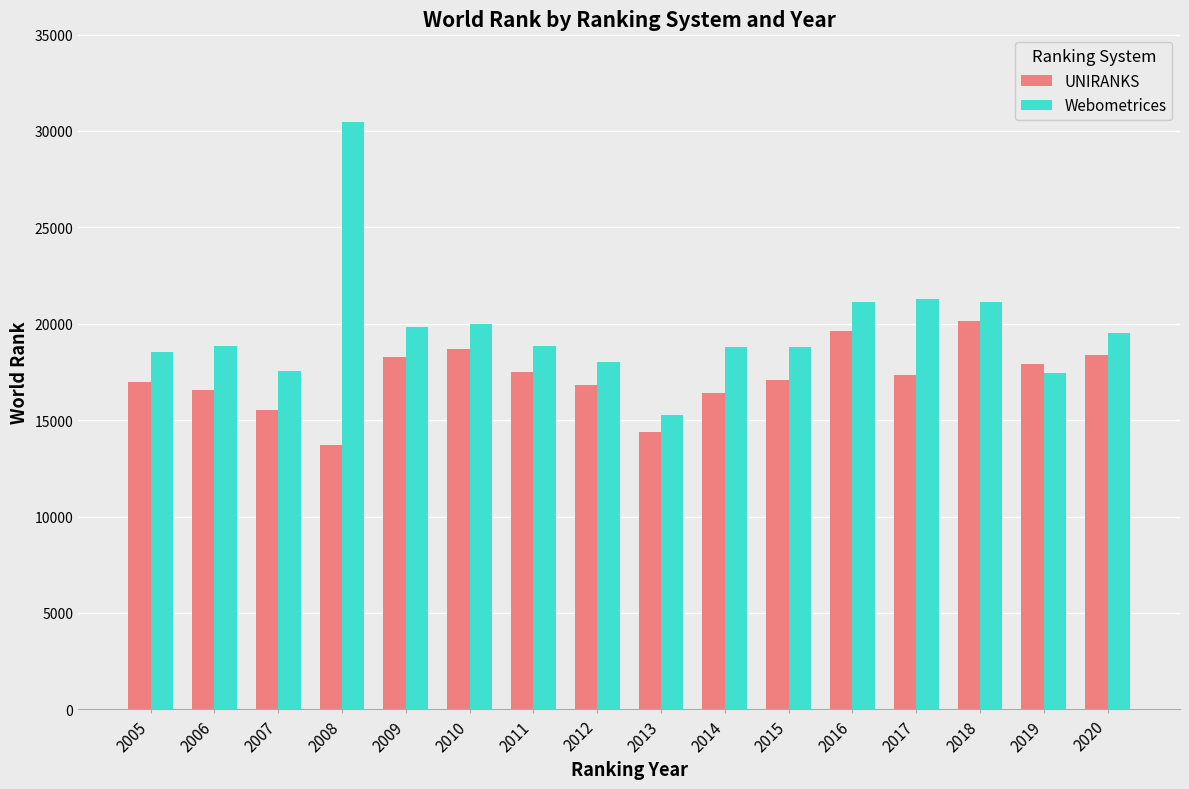

What is the average value of the UNIRANKS series?

17210